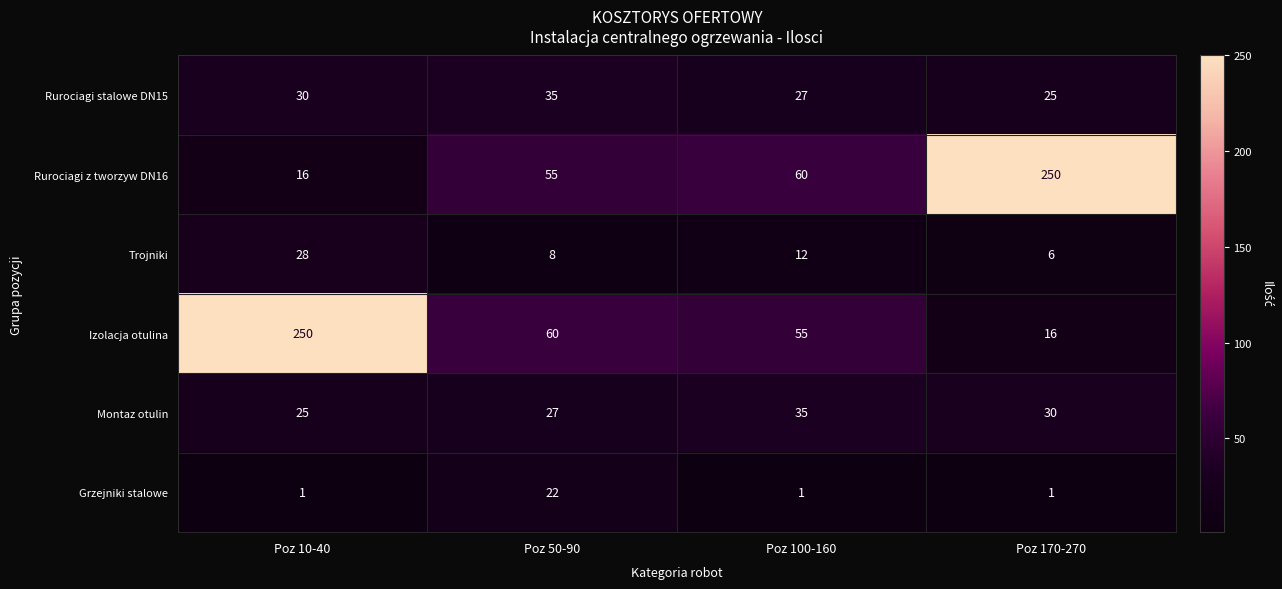

The value of Montaz otulin at Poz 170-270 is 53. True or false?

False